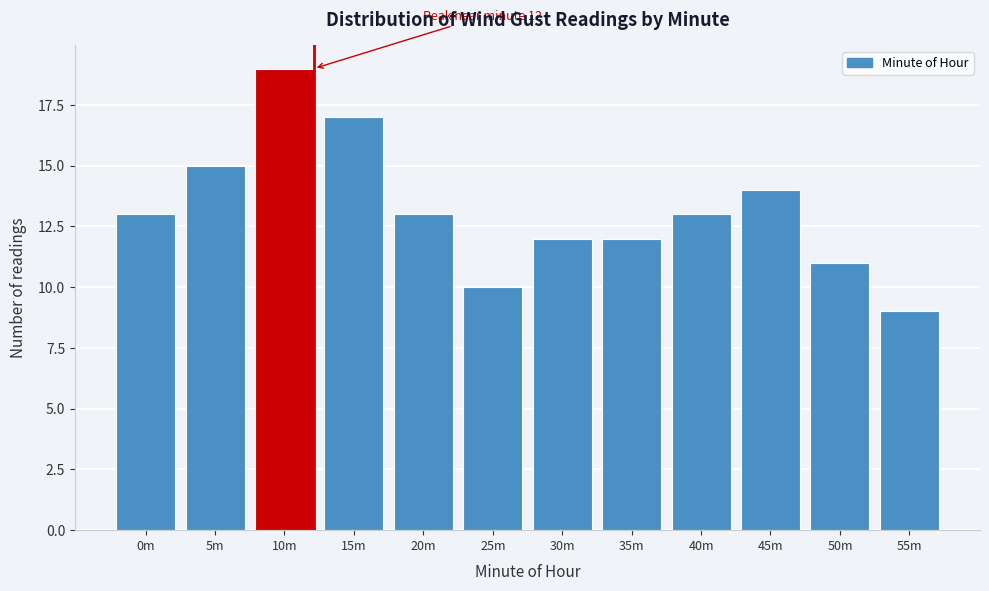

Reading left to right, list all the values displayed in this chart.

13	15	19	17	13	10	12	12	13	14	11	9